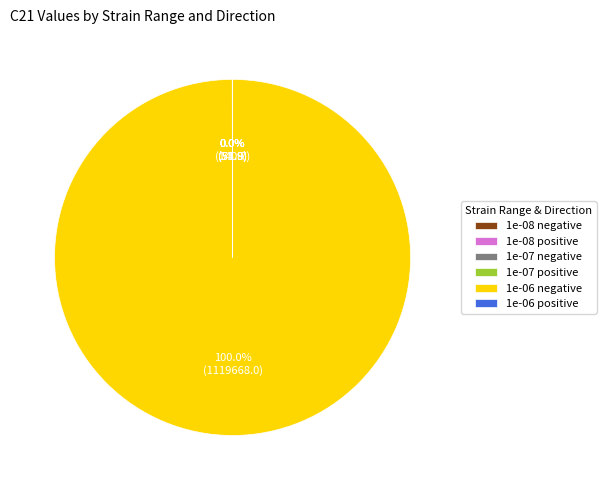

Which category accounts for the majority?

1e-06 negative